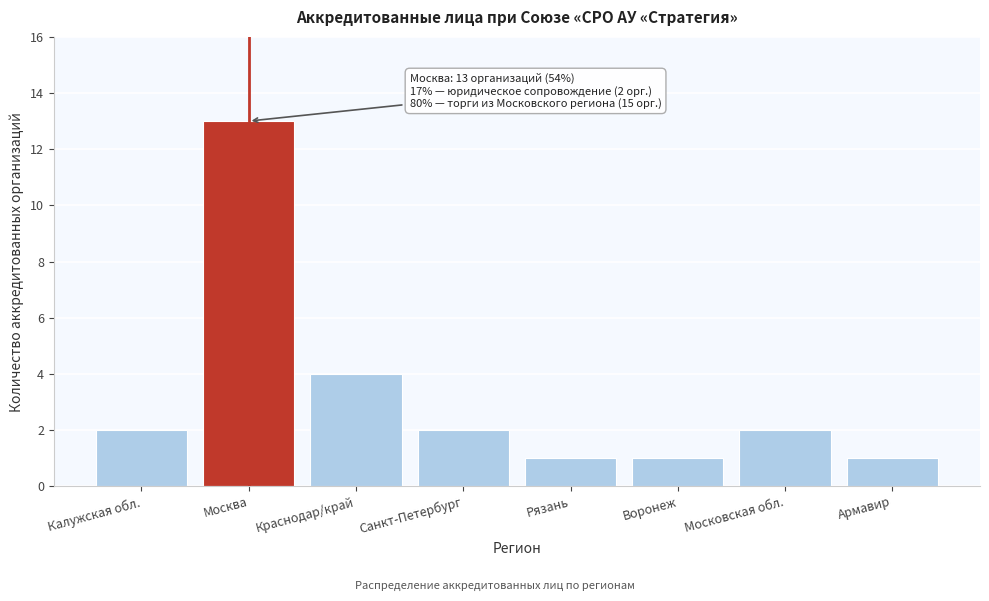

Reading right to left, transcribe all the data shown in this chart.

Армавир=1	Московская обл.=2	Воронеж=1	Рязань=1	Санкт-Петербург=2	Краснодар/край=4	Москва=13	Калужская обл.=2